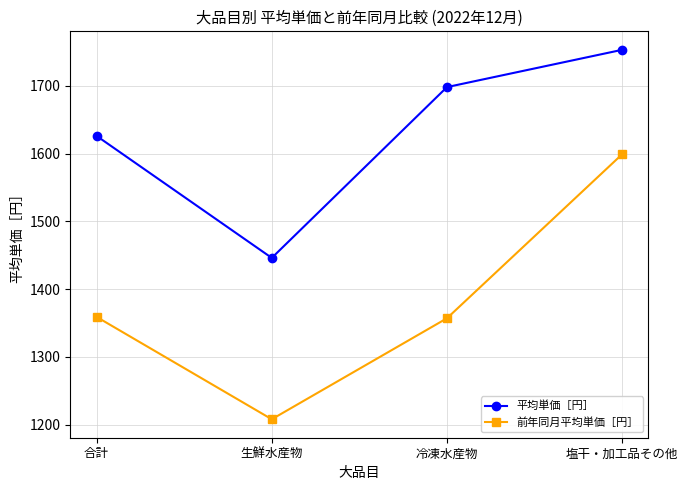

The 平均単価［円］ series shows 2345 at 塩干・加工品その他. True or false?

False